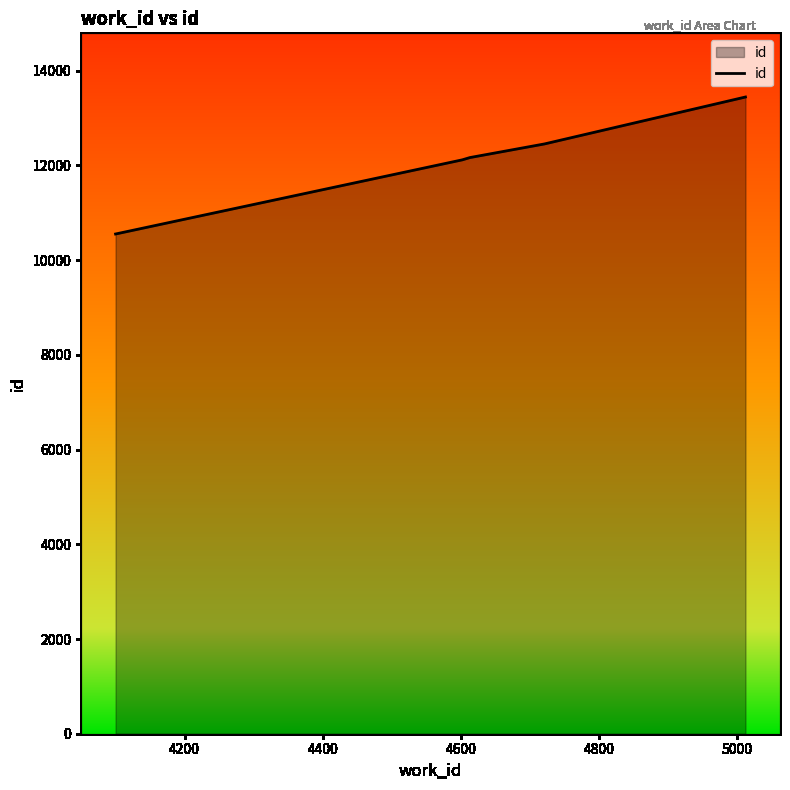

Is it true that the value at 4200 is 4025?

False